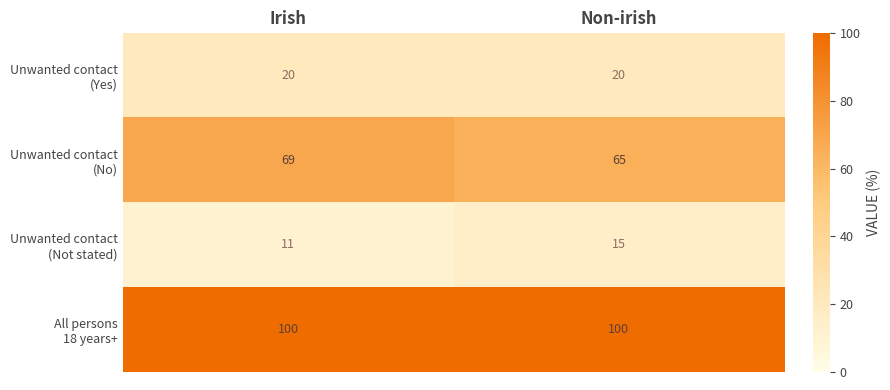

What is the minimum value shown in the chart?

11